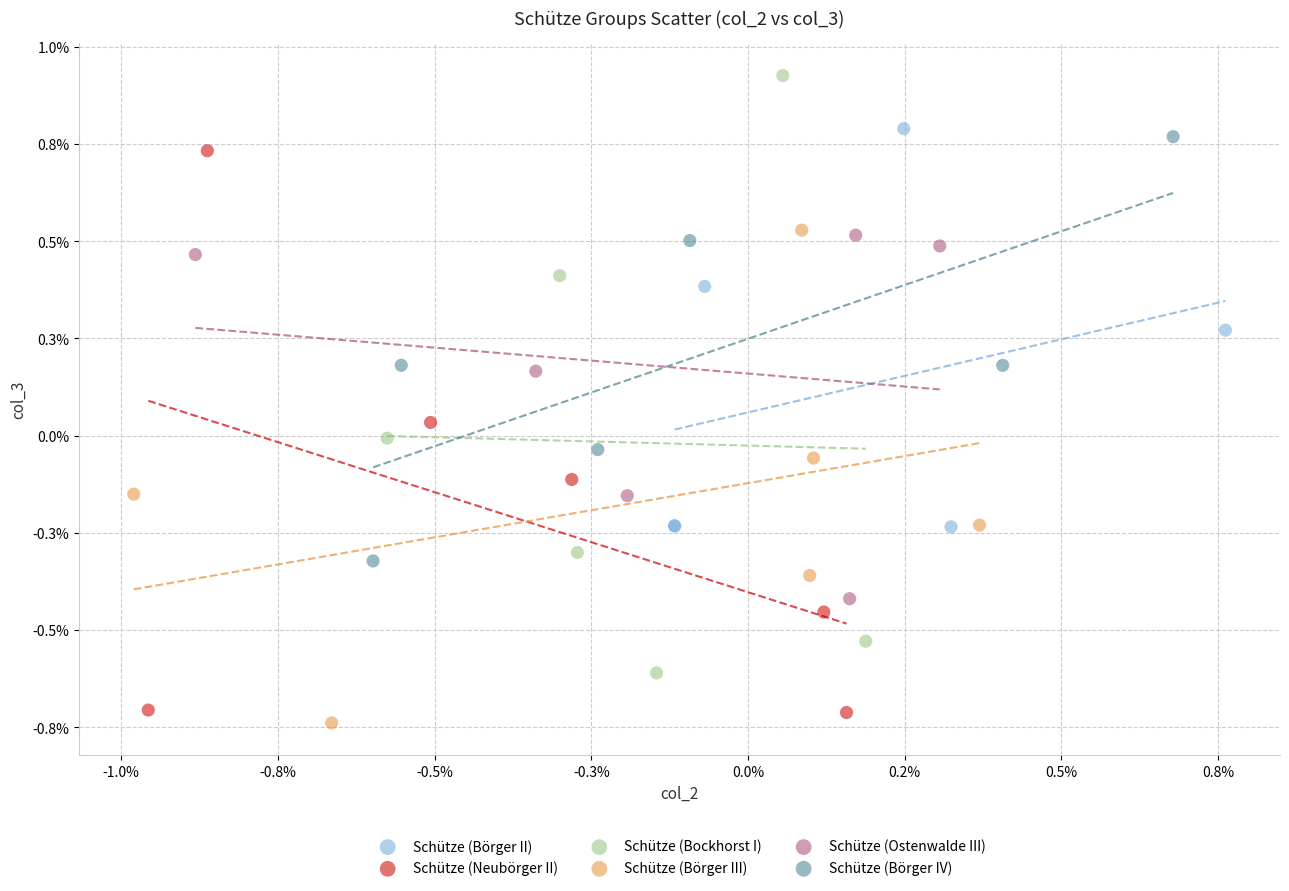

What are all the series names shown in the legend?

Schütze (Börger II), Schütze (Neubörger II), Schütze (Bockhorst I), Schütze (Börger III), Schütze (Ostenwalde III), Schütze (Börger IV)